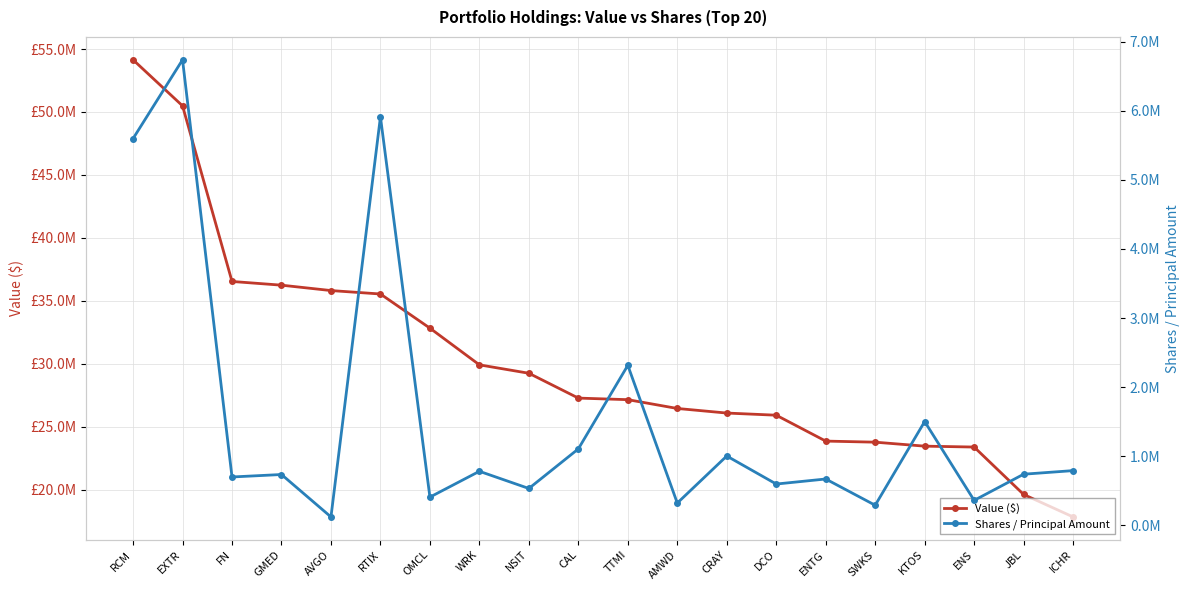

At which category does Shares / Principal Amount reach its first local valley?

FN